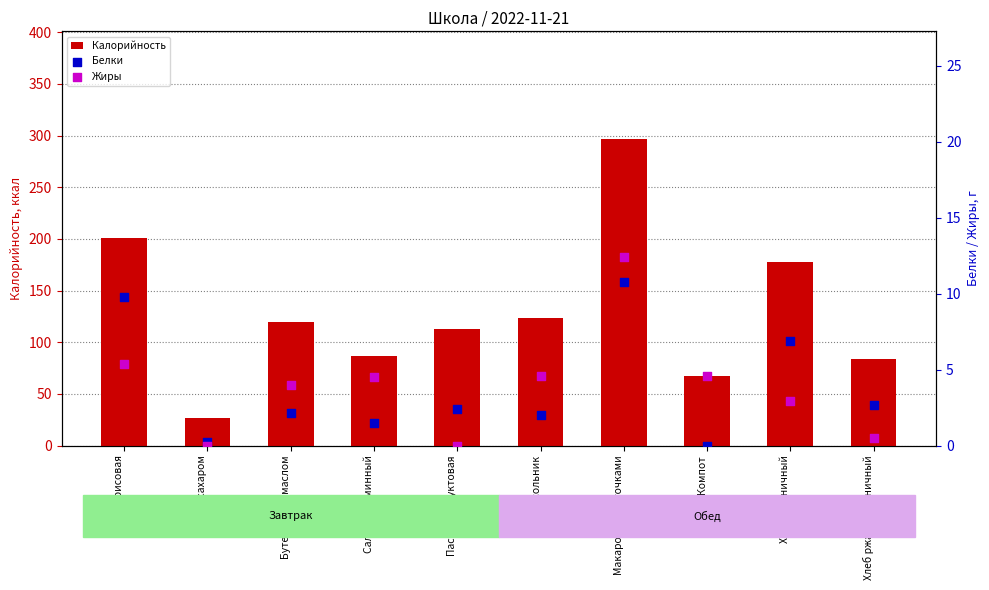

Is the value of Калорийность at Макароны с биточками greater than the value of Белки at Хлеб ржано-пшеничный?

Yes